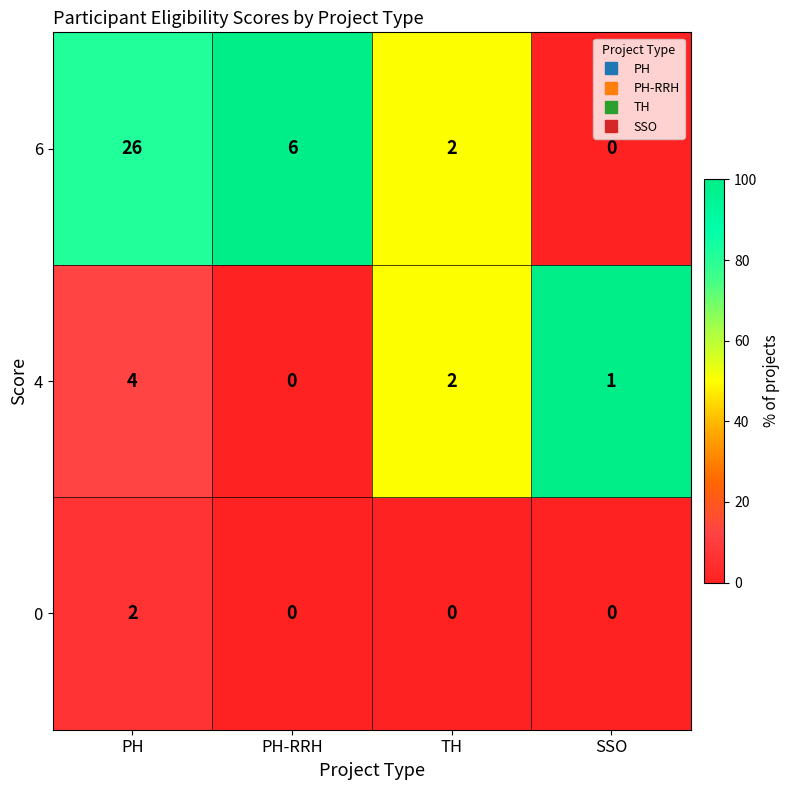

What is the difference between the second highest and second lowest values in the 6 series?

4